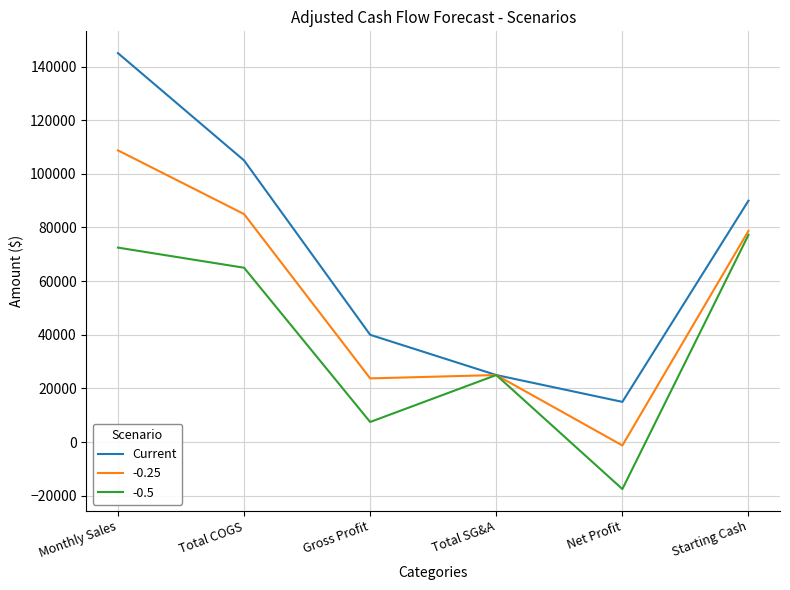

How many distinct data groups are displayed?

3